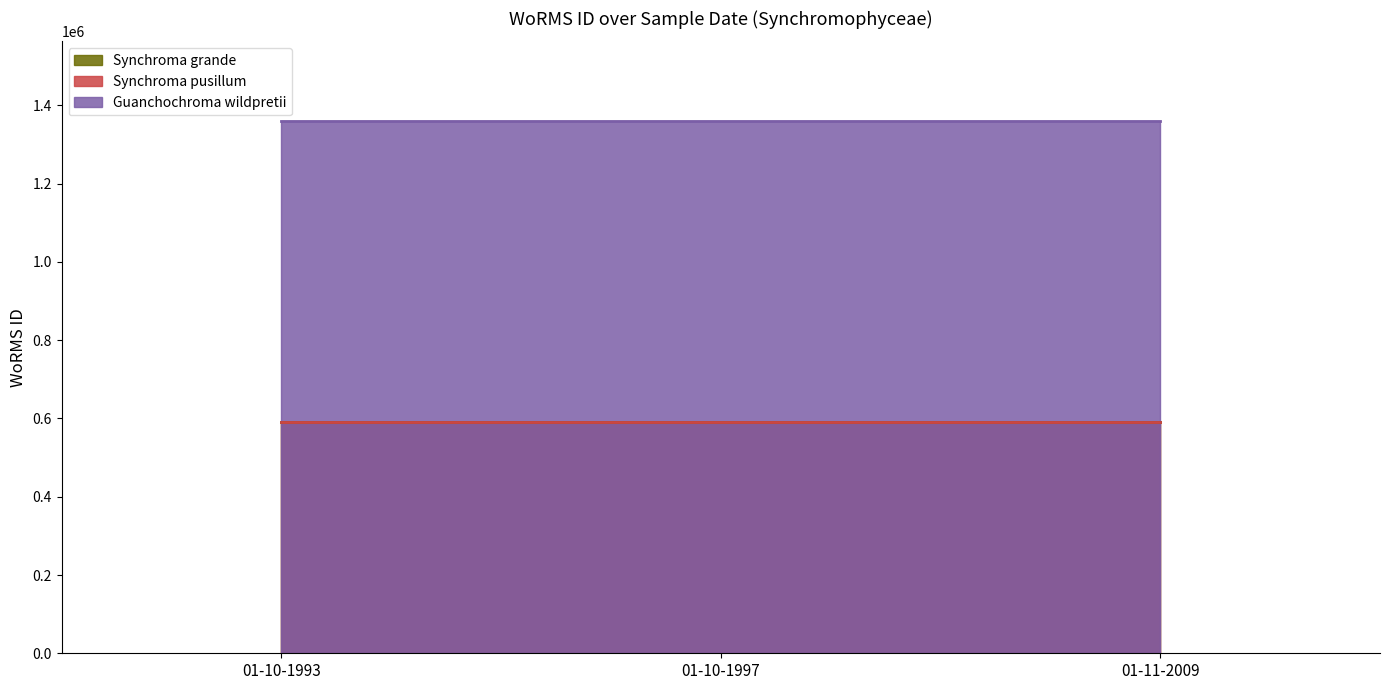

Rank the categories by value from highest to lowest.

01-11-2009, 01-10-1993, 01-10-1997